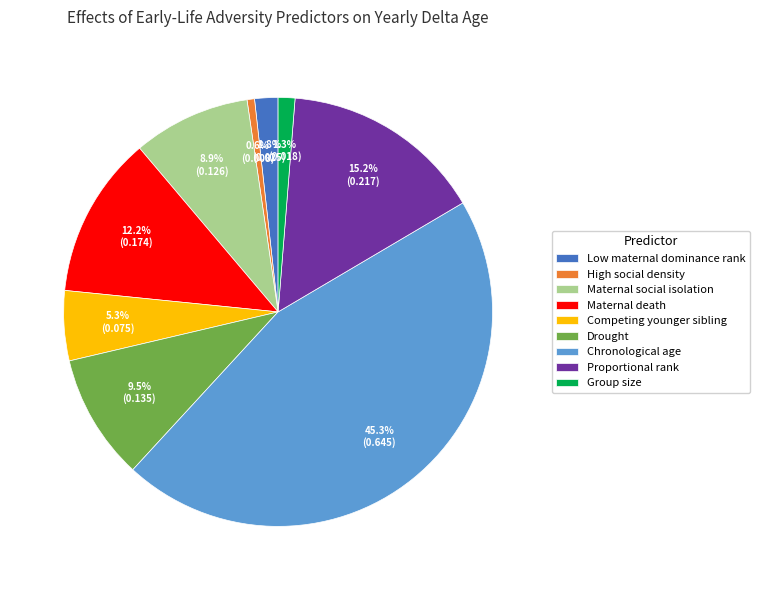

The Maternal death slice represents 18% of the pie. True or false?

False